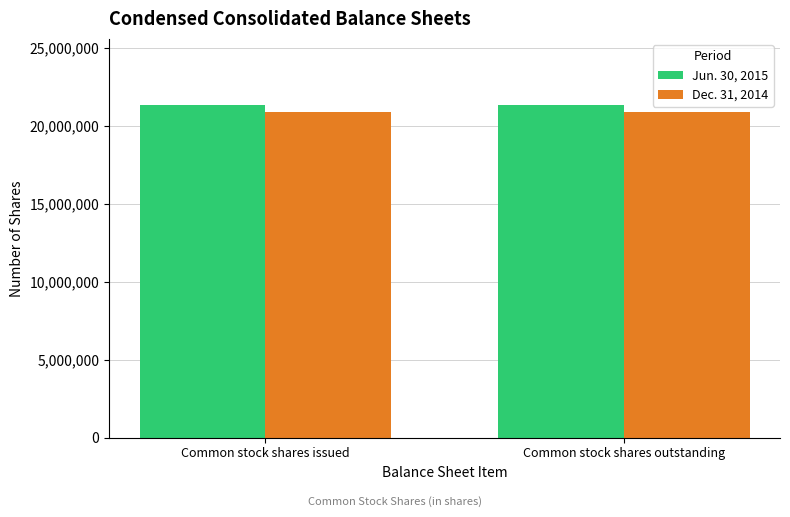

Is it true that Jun. 30, 2015 equals 34463400 at Common stock shares issued?

False